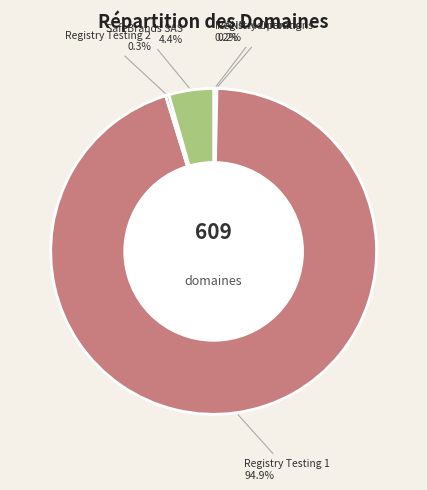

Which slice is the largest?

Registry Testing 1